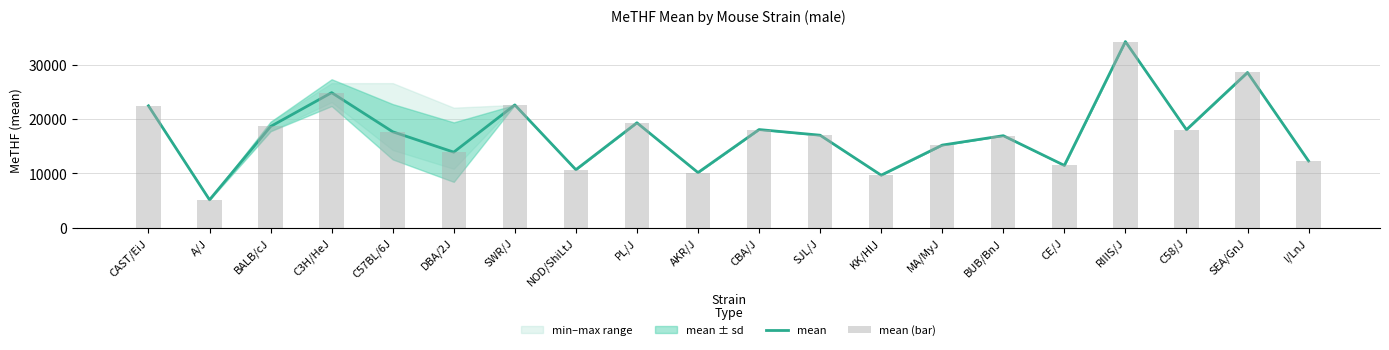

Is it true that mean equals 2649 at AKR/J?

False